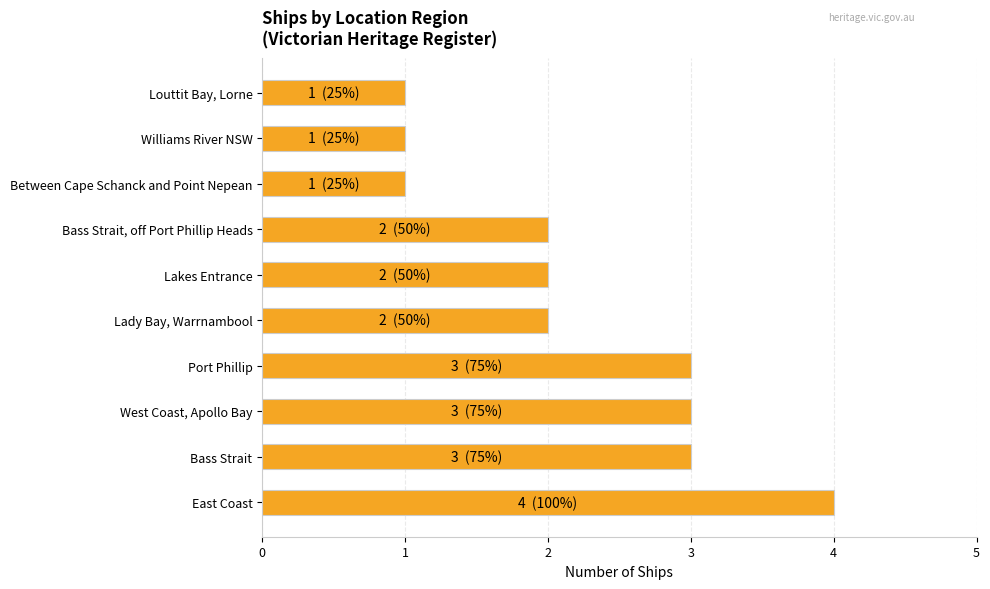

The chart shows a value of 2 at Lady Bay, Warrnambool. True or false?

True